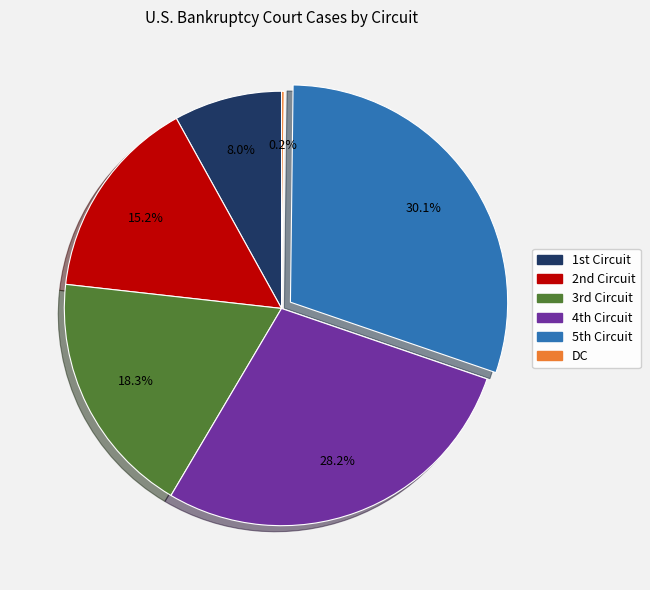

Is there a majority slice in this chart?

No